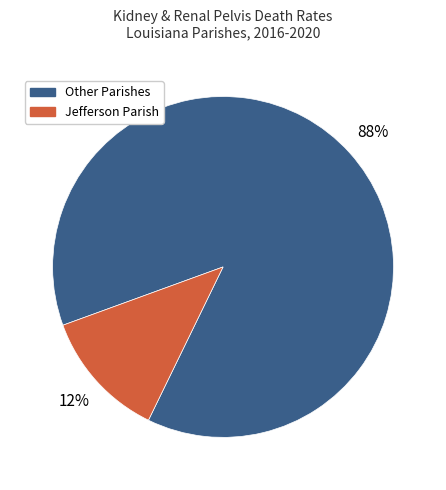

Which has a higher value, Jefferson Parish or Other Parishes?

Other Parishes